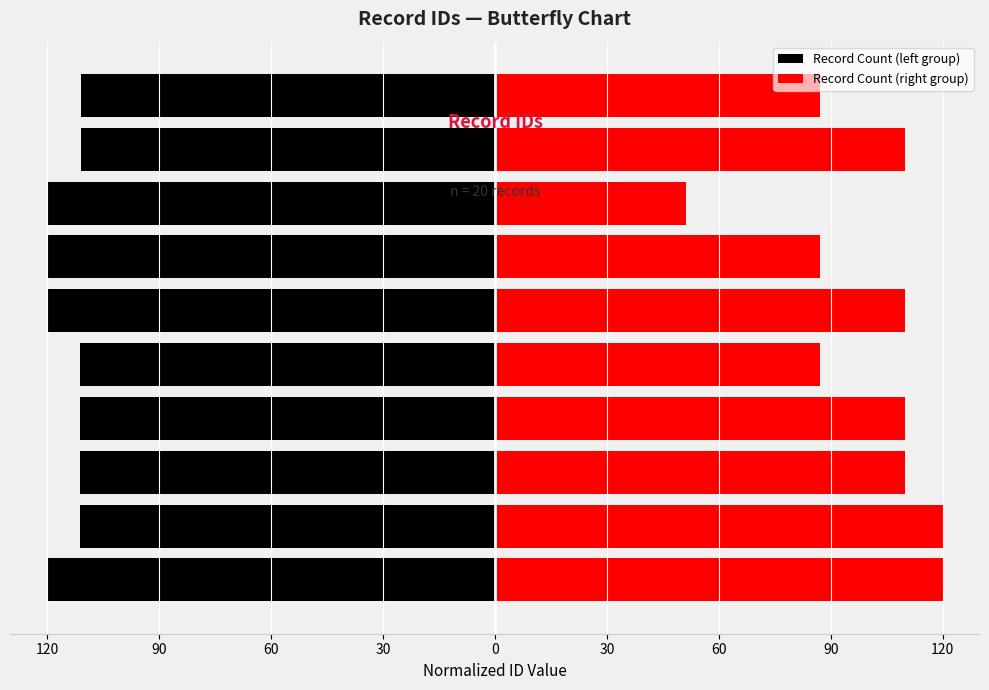

What is the value of the Record Count (right group) bar at the 9th from the left?

120.0